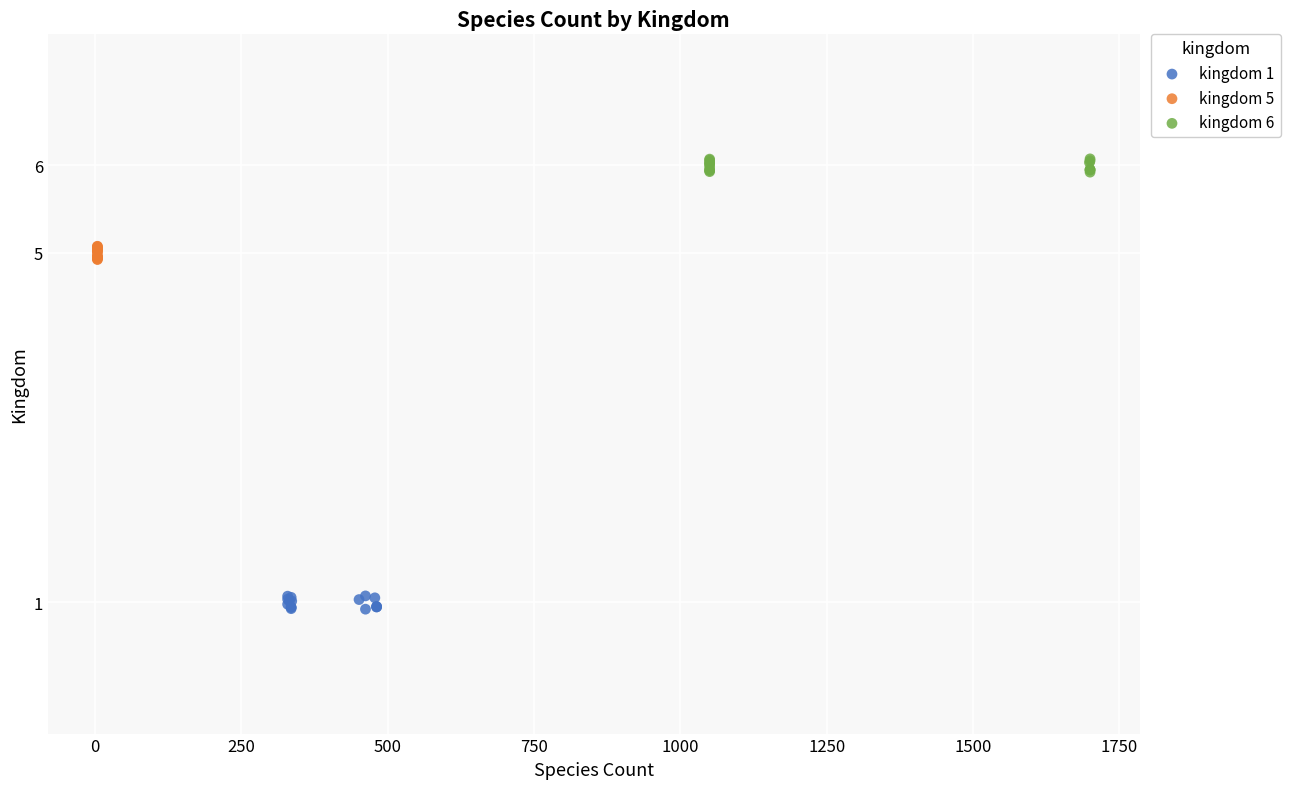

What are all the series names shown in the legend?

kingdom 1, kingdom 5, kingdom 6